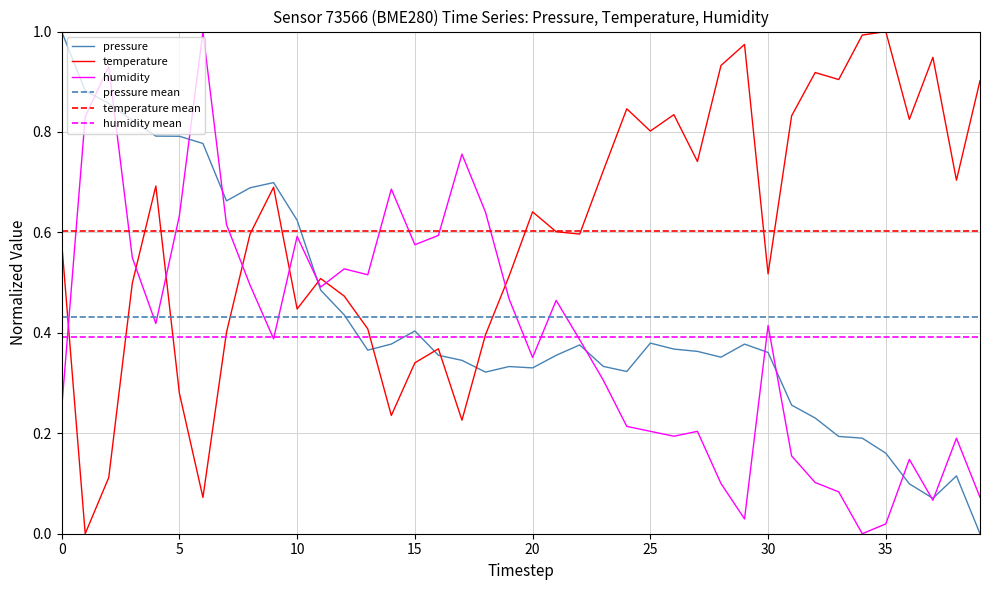

What is the difference between the maximum and minimum values in the humidity series?

1.0